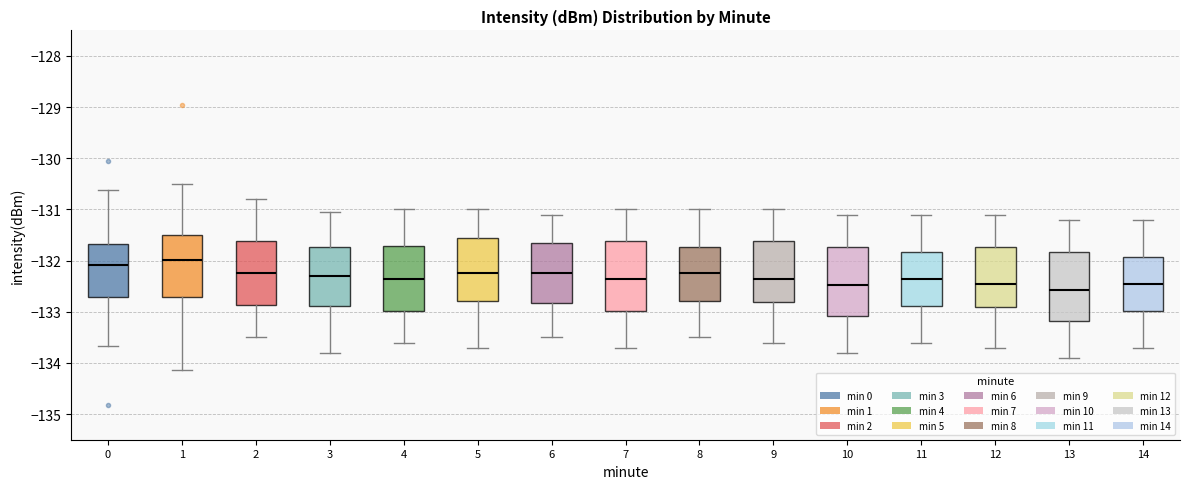

Reading left to right, transcribe this box plot: for each box, give where its median line is, the range the box spans, and where its two whiskers end, as read against the y-axis. The values are not printed on the chart, so give them approximately, as read against the axis.

0: median -132.1, box -132.7 to -131.7, whiskers -133.7 to -130.6
1: median -132.0, box -132.7 to -131.5, whiskers -134.1 to -130.5
2: median -132.2, box -132.9 to -131.6, whiskers -133.5 to -130.8
3: median -132.3, box -132.9 to -131.7, whiskers -133.8 to -131.0
4: median -132.3, box -133.0 to -131.7, whiskers -133.6 to -131.0
5: median -132.2, box -132.8 to -131.6, whiskers -133.7 to -131.0
6: median -132.2, box -132.8 to -131.7, whiskers -133.5 to -131.1
7: median -132.3, box -133.0 to -131.6, whiskers -133.7 to -131.0
8: median -132.2, box -132.8 to -131.7, whiskers -133.5 to -131.0
9: median -132.3, box -132.8 to -131.6, whiskers -133.6 to -131.0
10: median -132.5, box -133.1 to -131.7, whiskers -133.8 to -131.1
11: median -132.3, box -132.9 to -131.8, whiskers -133.6 to -131.1
12: median -132.4, box -132.9 to -131.7, whiskers -133.7 to -131.1
13: median -132.6, box -133.2 to -131.8, whiskers -133.9 to -131.2
14: median -132.4, box -133.0 to -131.9, whiskers -133.7 to -131.2